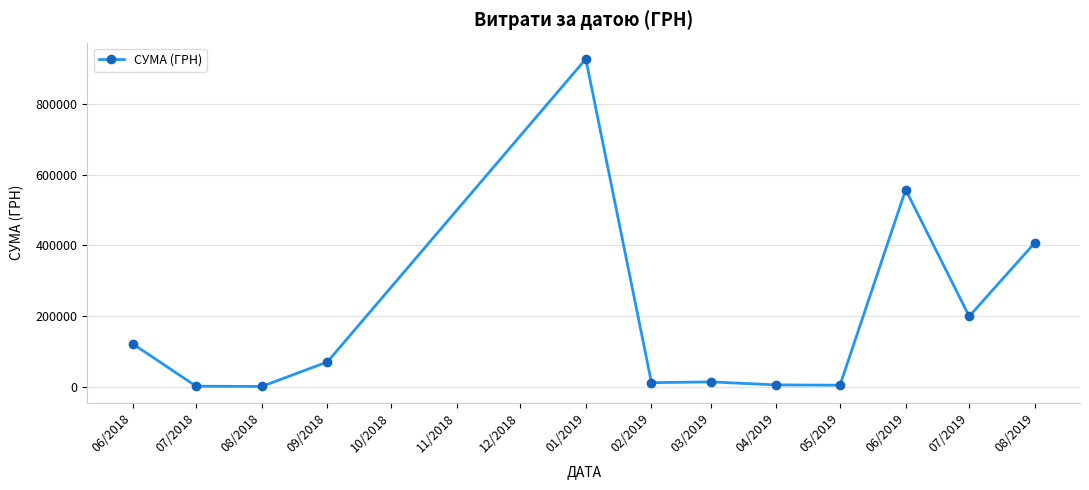

What is the sum of all values?

2317478.3